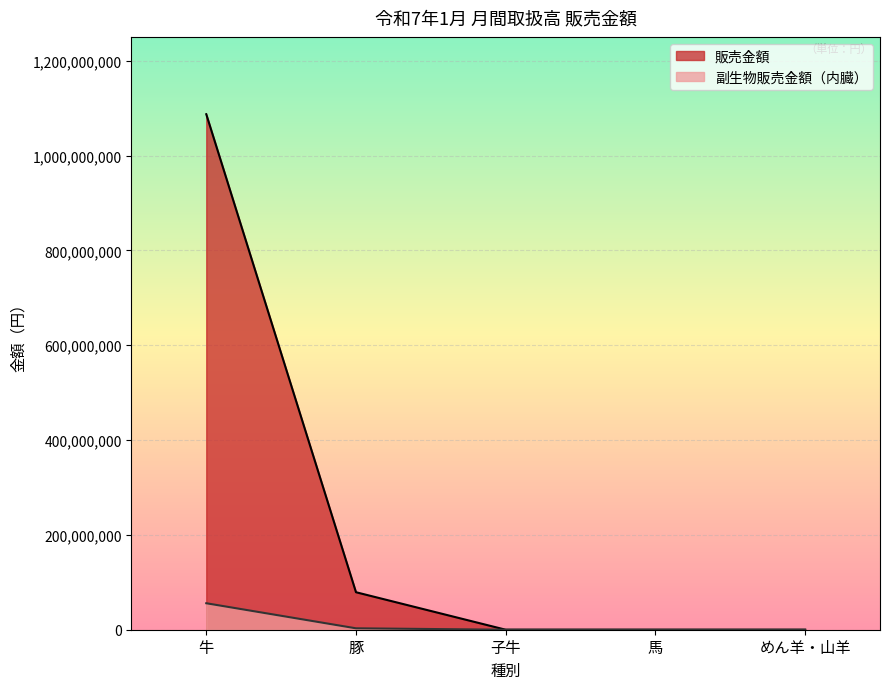

Between 馬 and めん羊・山羊, which series saw the biggest shift?

販売金額